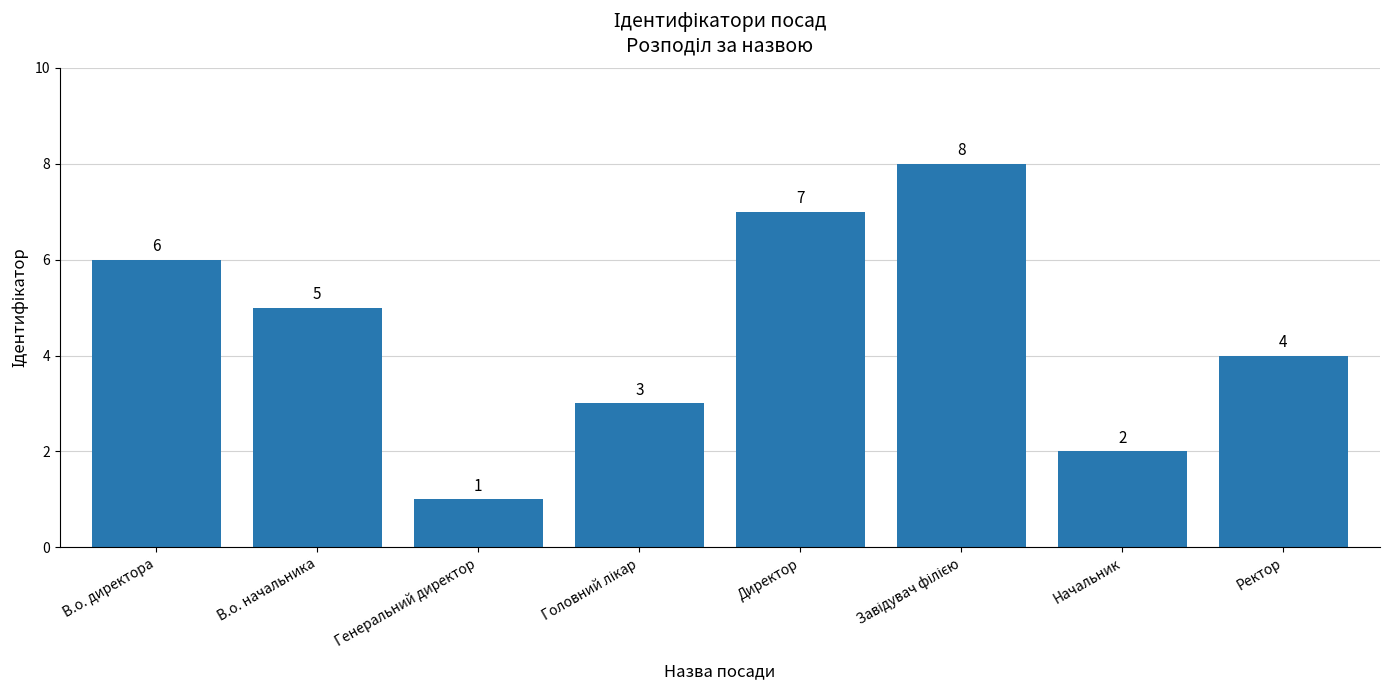

What is the sum of all values?

36